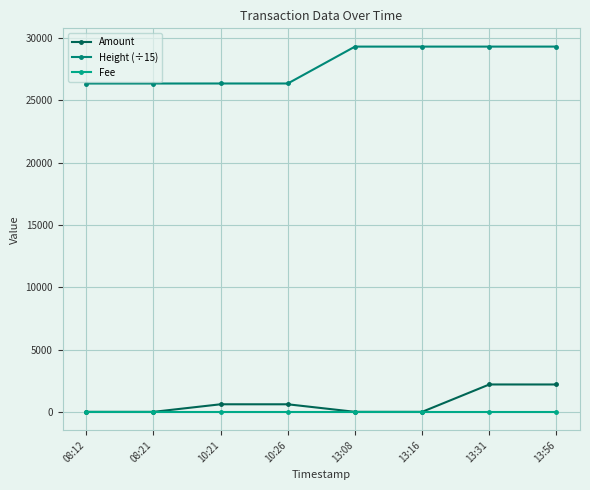

Where does the Amount series first go above 610?

10:21